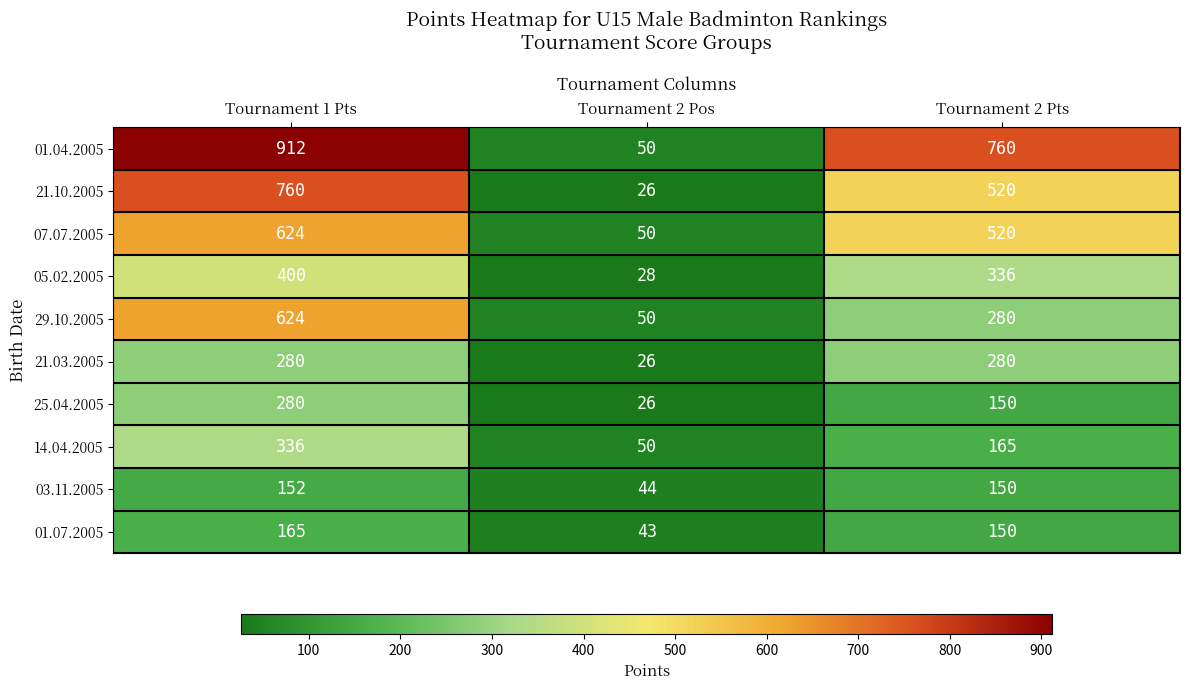

At which category does the chart reach its peak across all series?

Tournament 1 Pts